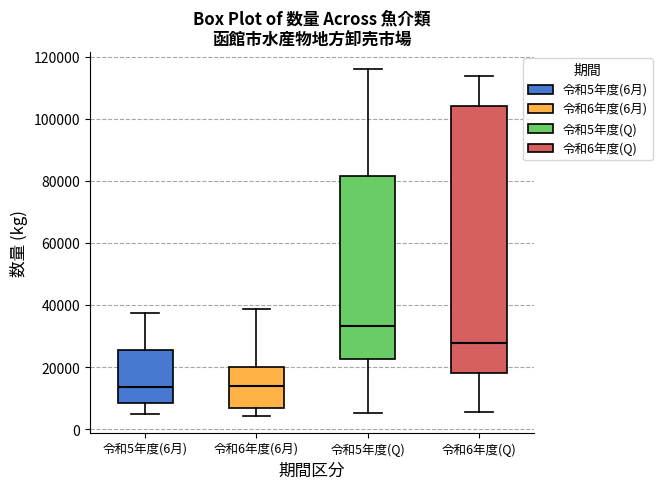

Reading left to right, transcribe this box plot: for each box, give where its median line is, the range the box spans, and where its two whiskers end, as read against the y-axis. The values are not printed on the chart, so give them approximately, as read against the axis.

令和5年度(6月): median 14000, box 8000 to 26000, whiskers 4000 to 38000
令和6年度(6月): median 14000, box 6000 to 20000, whiskers 4000 to 38000
令和5年度(Q): median 34000, box 22000 to 82000, whiskers 6000 to 116000
令和6年度(Q): median 28000, box 18000 to 104000, whiskers 6000 to 114000